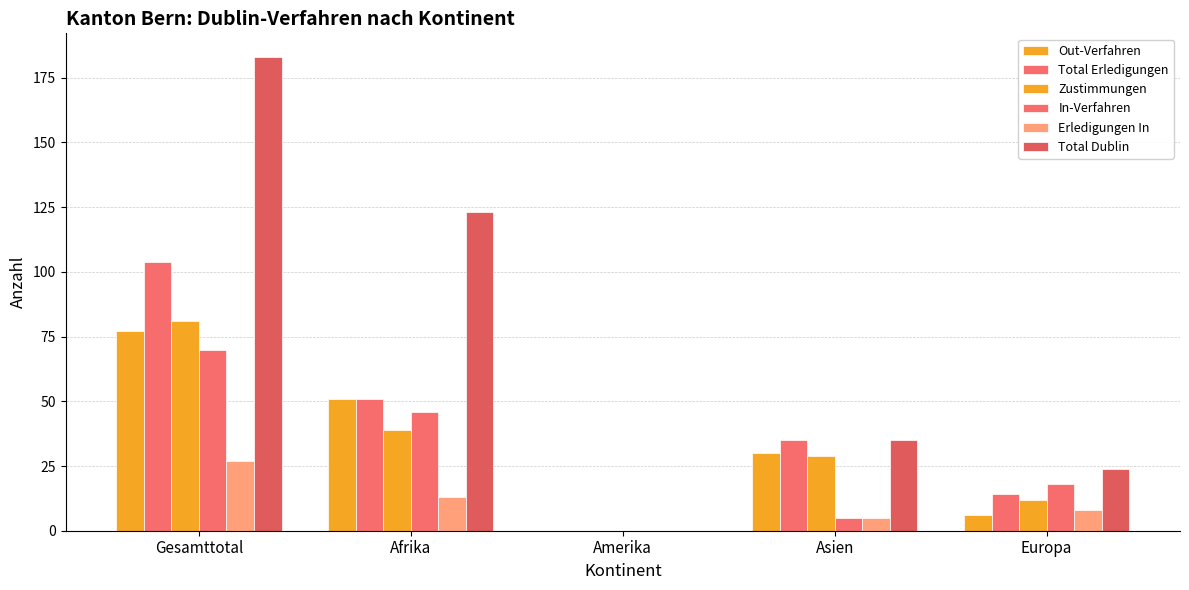

Does the chart contain stacked bars?

No